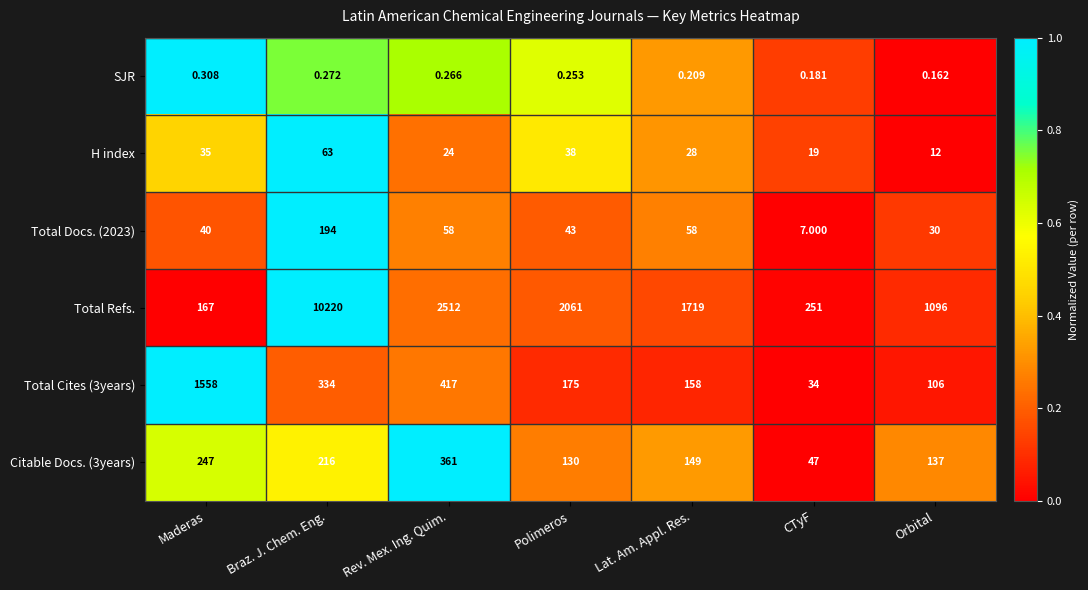

Which series has the largest total across all categories?

Total Refs.